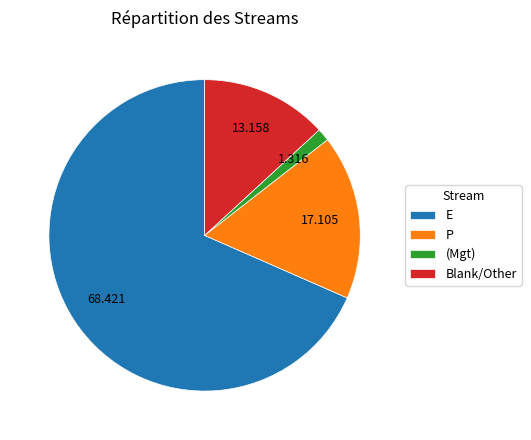

Which slice is the largest?

E